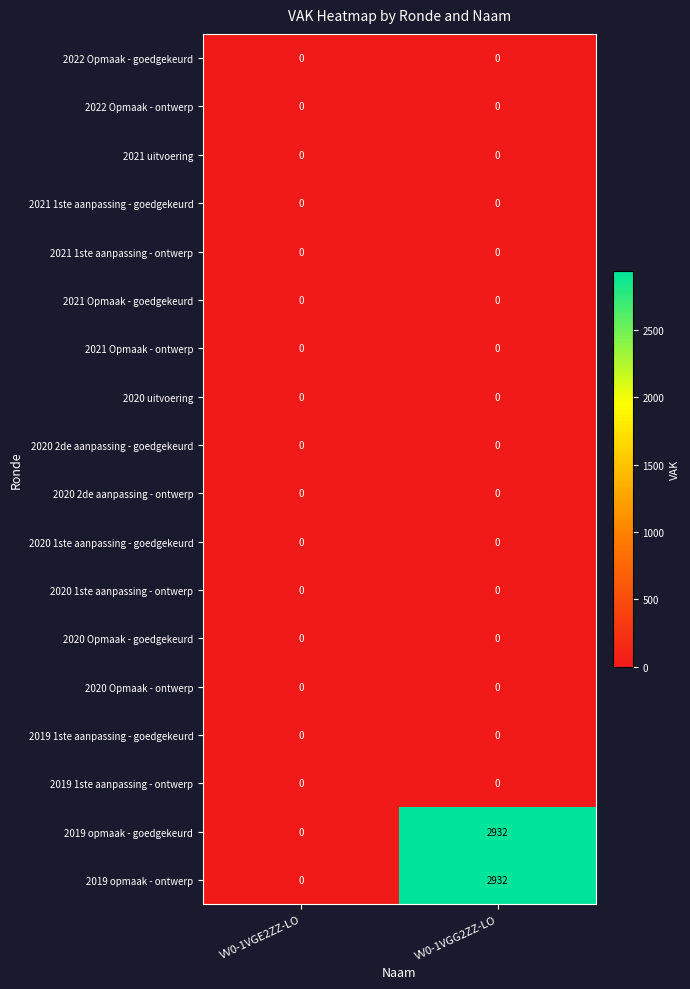

What is the spread (max minus min) of values at VV0-1VGG2ZZ-LO?

2932